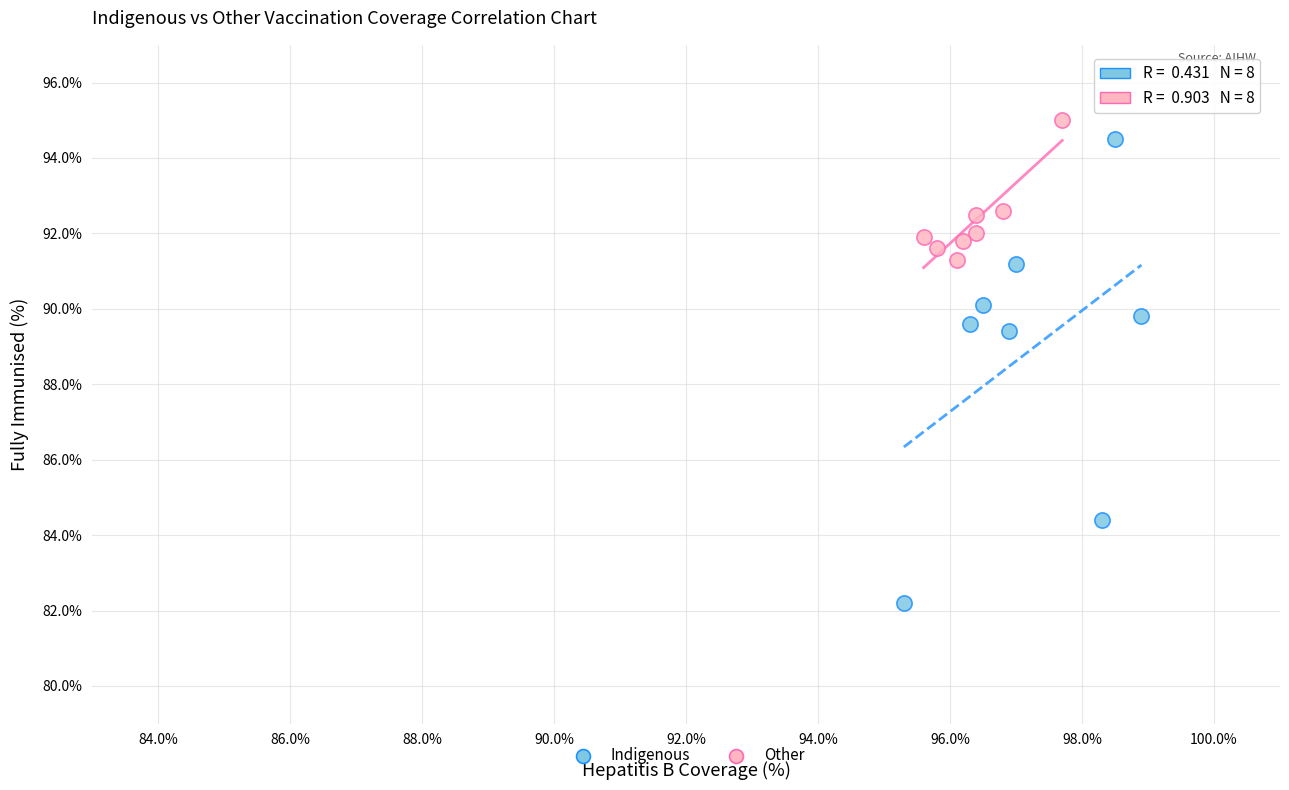

Which series has the largest Y range (max minus min)?

Indigenous